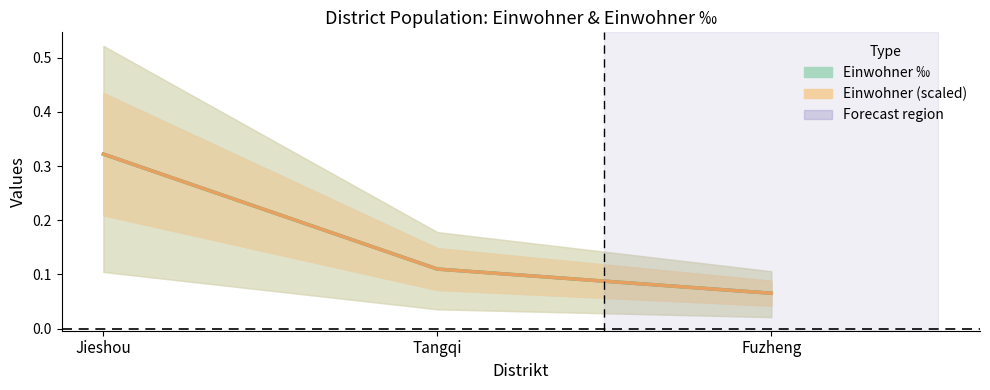

Does the chart display data point markers on the line(s)?

No